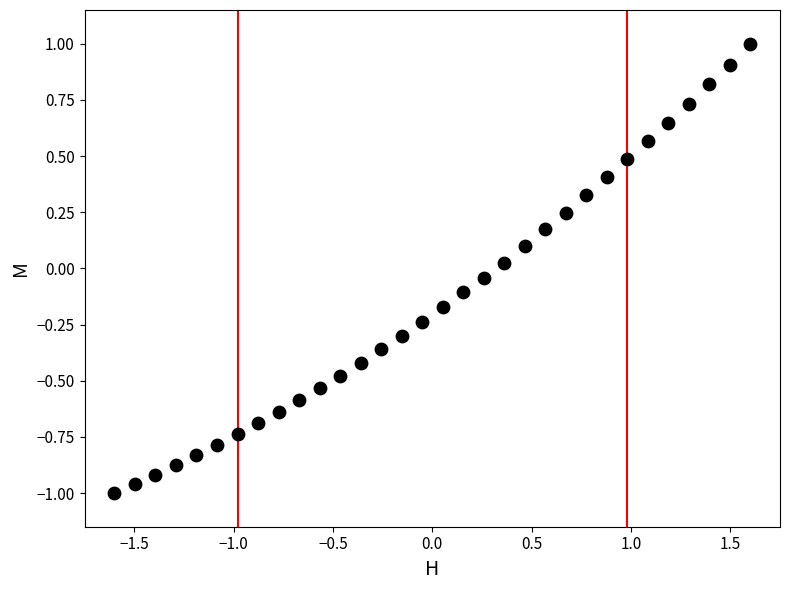

What is the range of Y values (max minus min)?

2.0